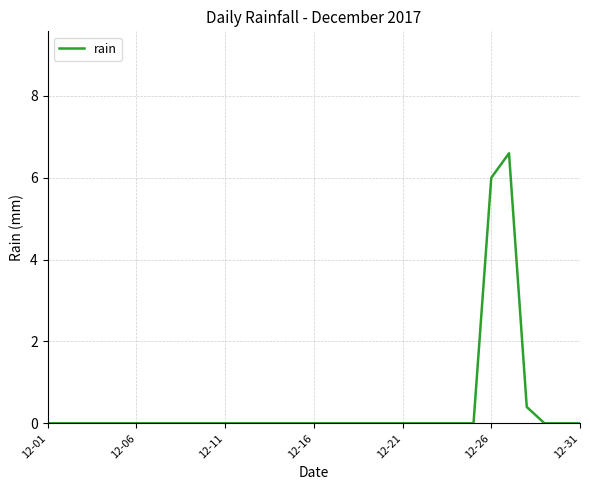

What is the maximum value shown in the chart?

6.6